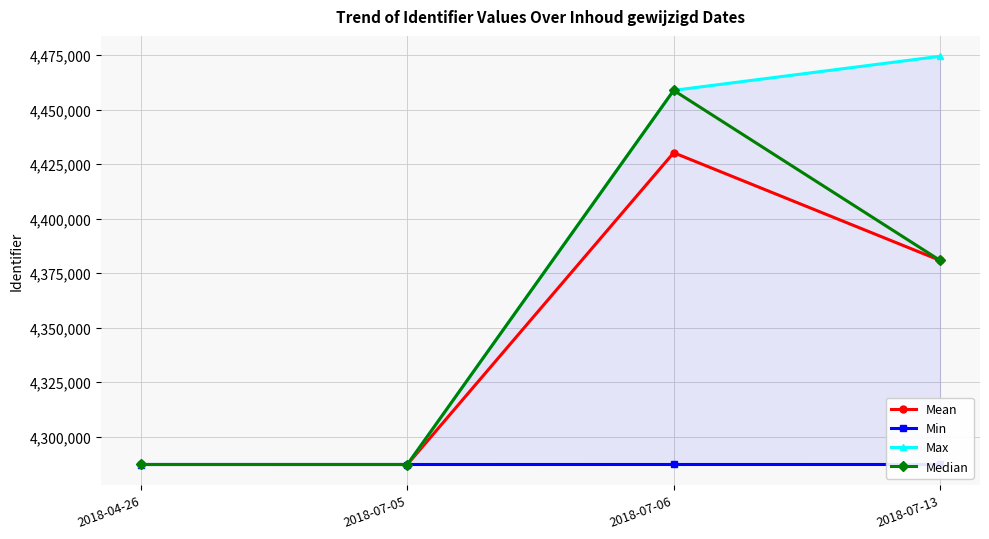

True or false: Max and Min intersect in this chart.

False